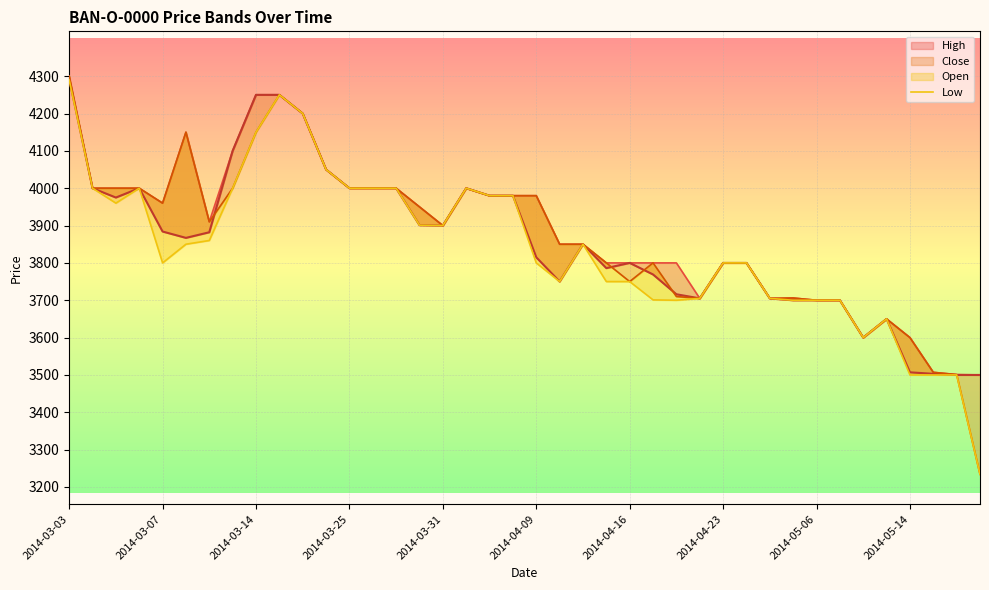

The chart shows a value of 1779 at 27. True or false?

False